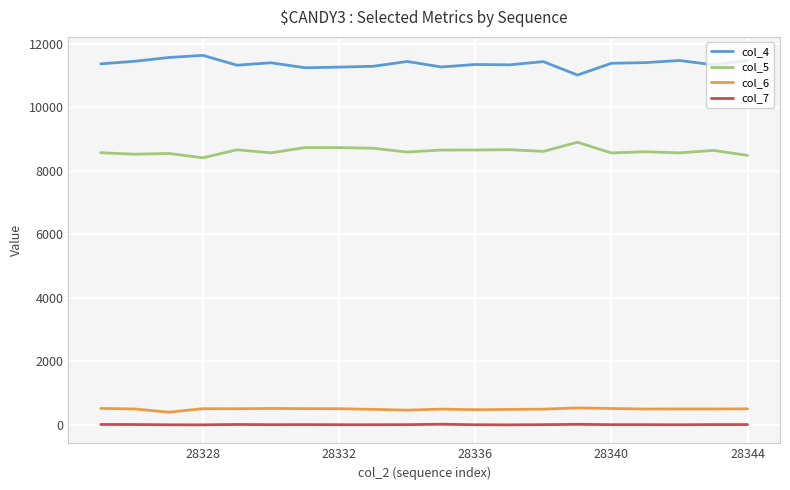

Rank the series by their maximum value, from lowest to highest.

col_7, col_6, col_5, col_4